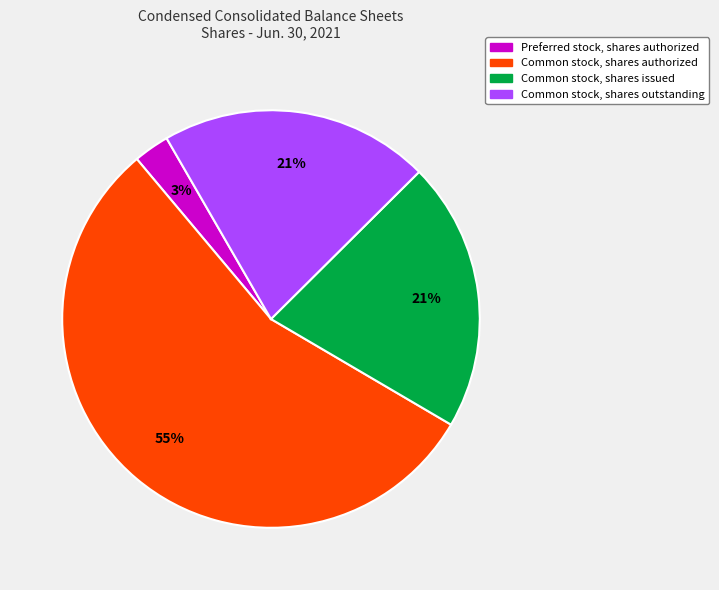

To the nearest percent, what is the average slice percentage?

25%